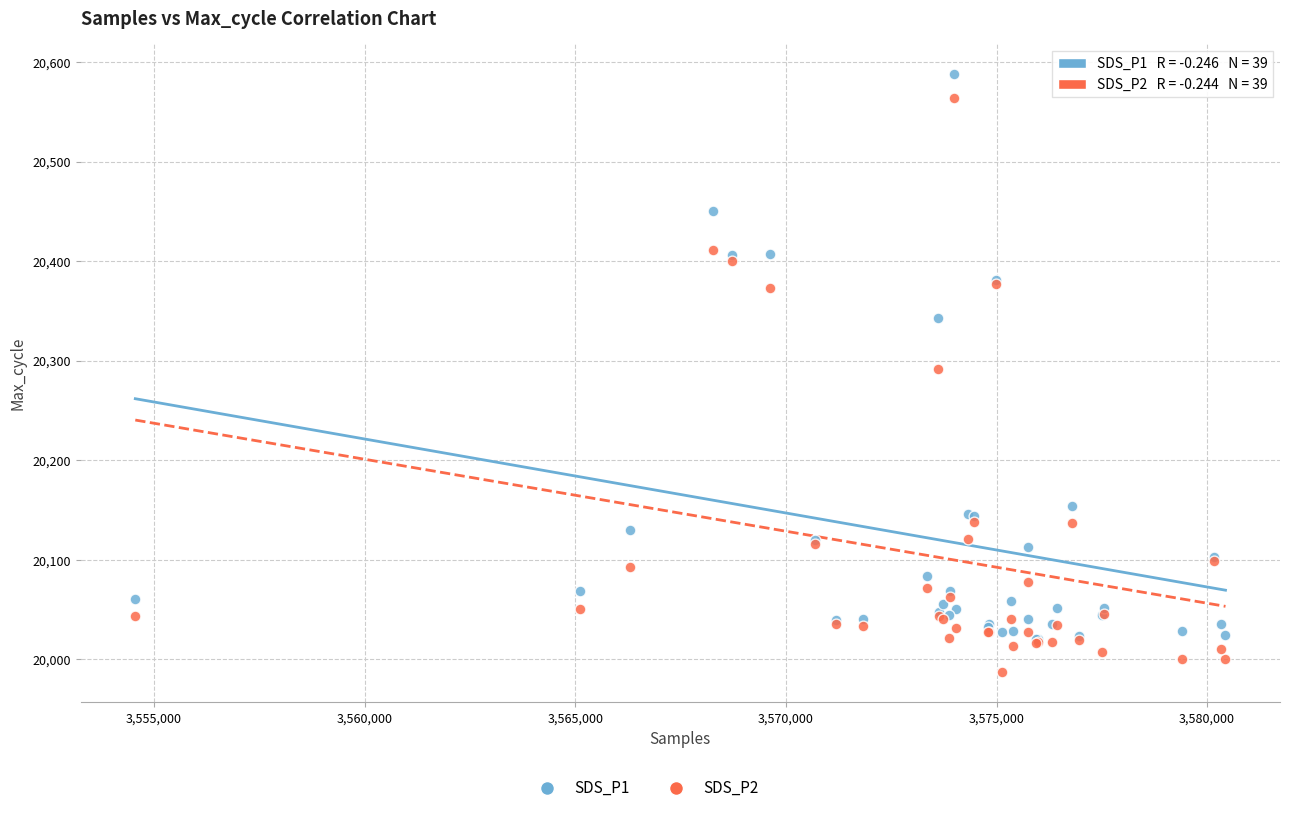

Which series has the widest spread of Y values?

SDS_P2